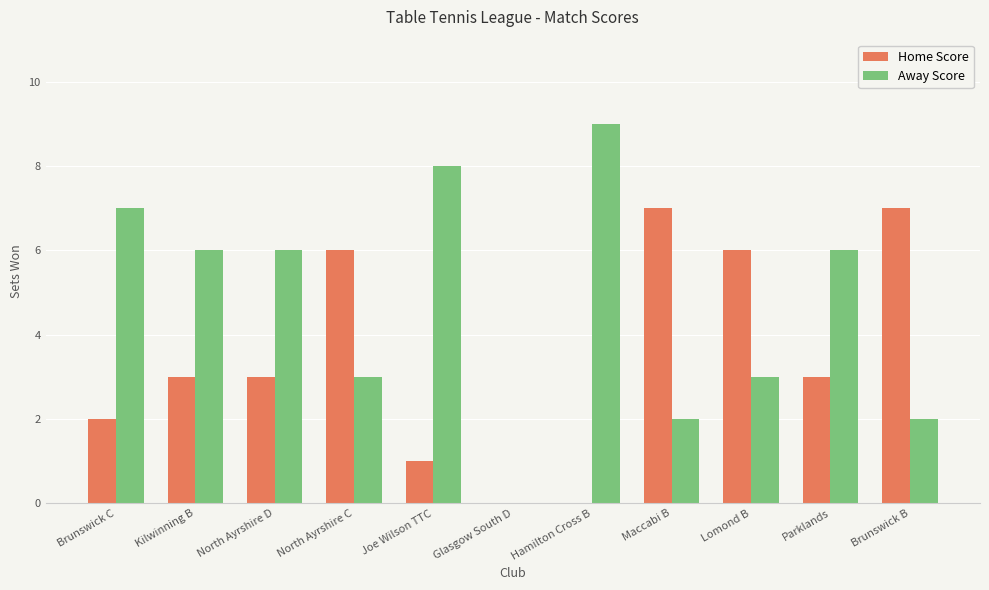

What is the greatest value displayed?

9